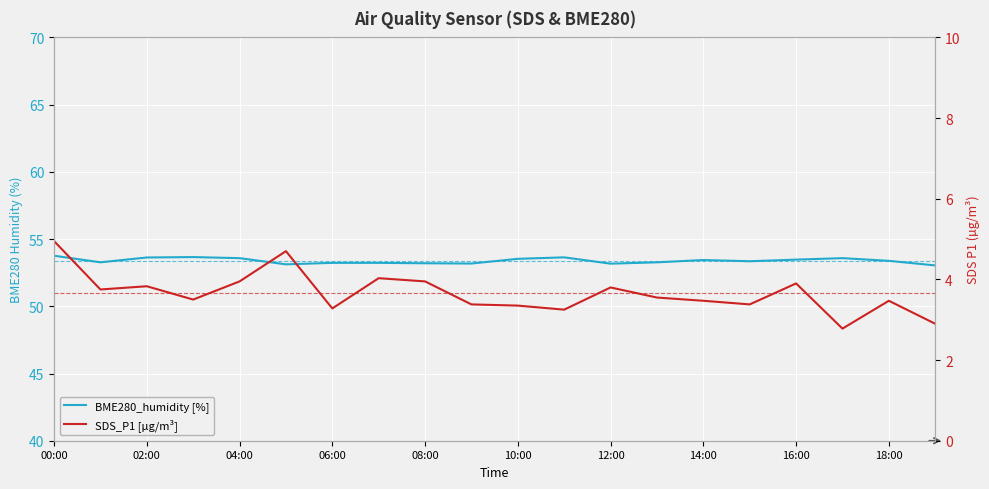

How many data points in SDS_P1 [µg/m³] are above 3?

18